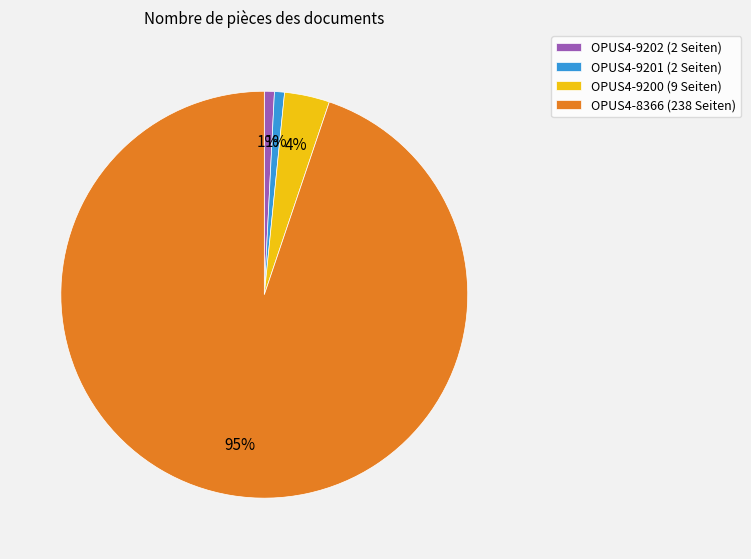

To the nearest percent, what portion does OPUS4-9202 (2 Seiten) represent?

1%